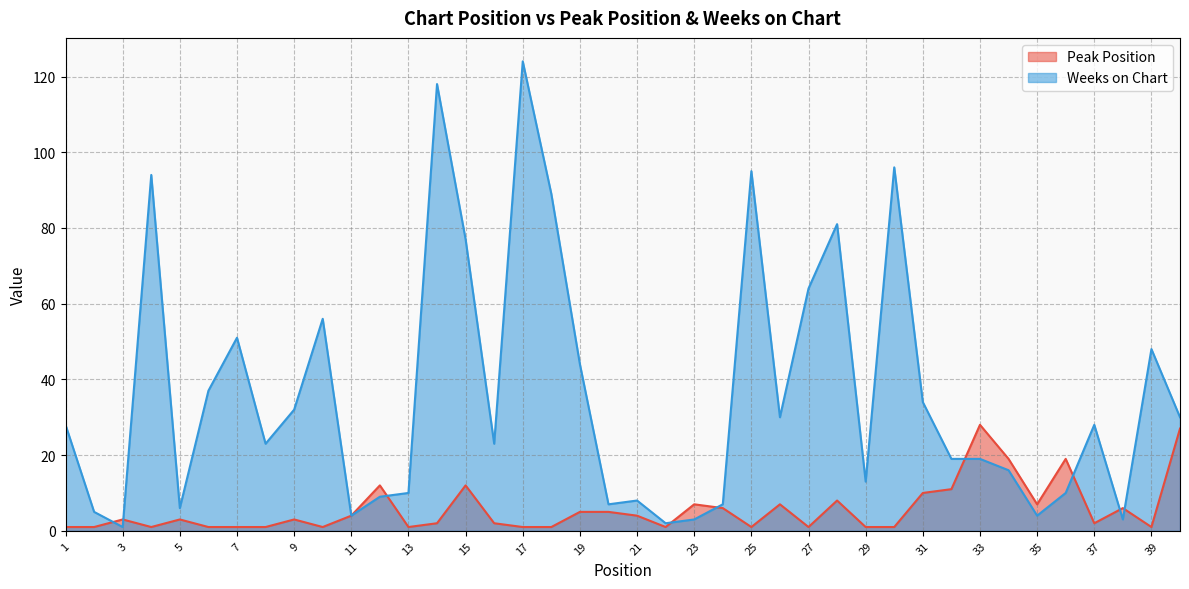

How many lines are shown in the chart?

2